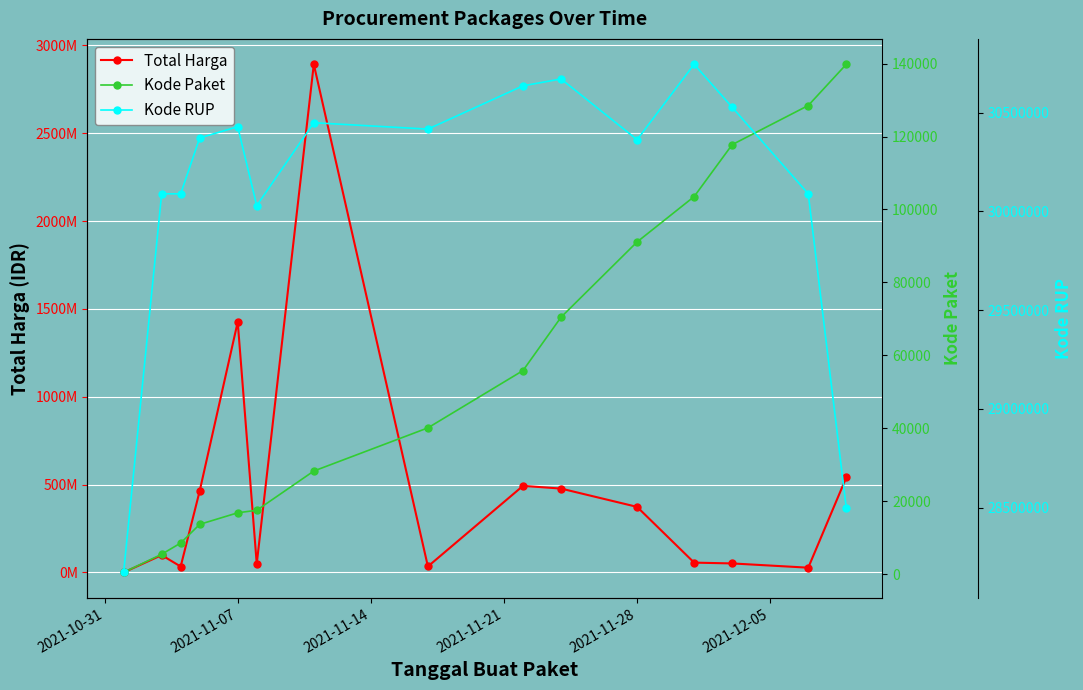

True or false: Kode Paket and Total Harga intersect in this chart.

False